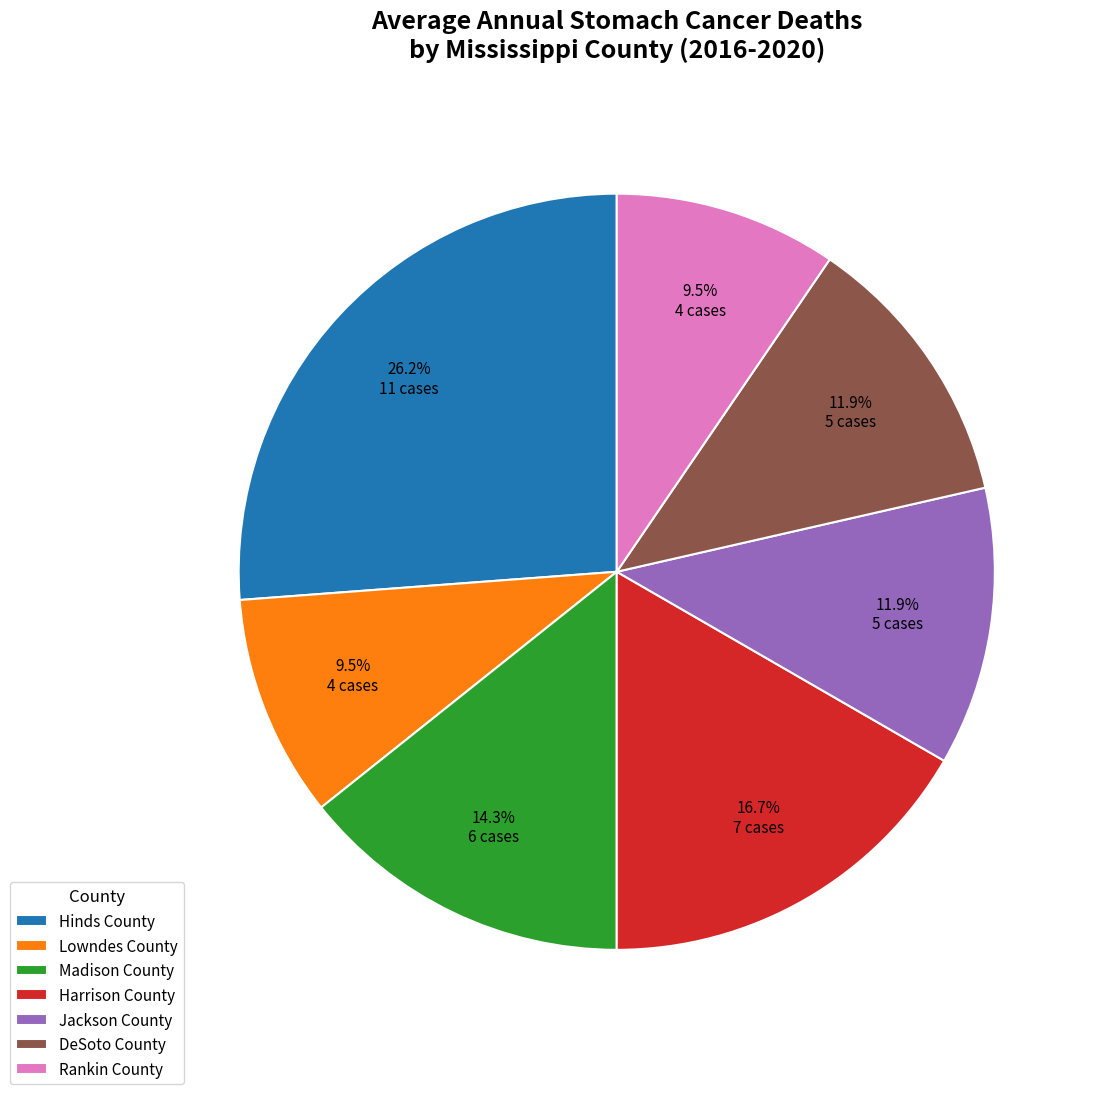

Is it true that Jackson County is 1% of the pie?

False